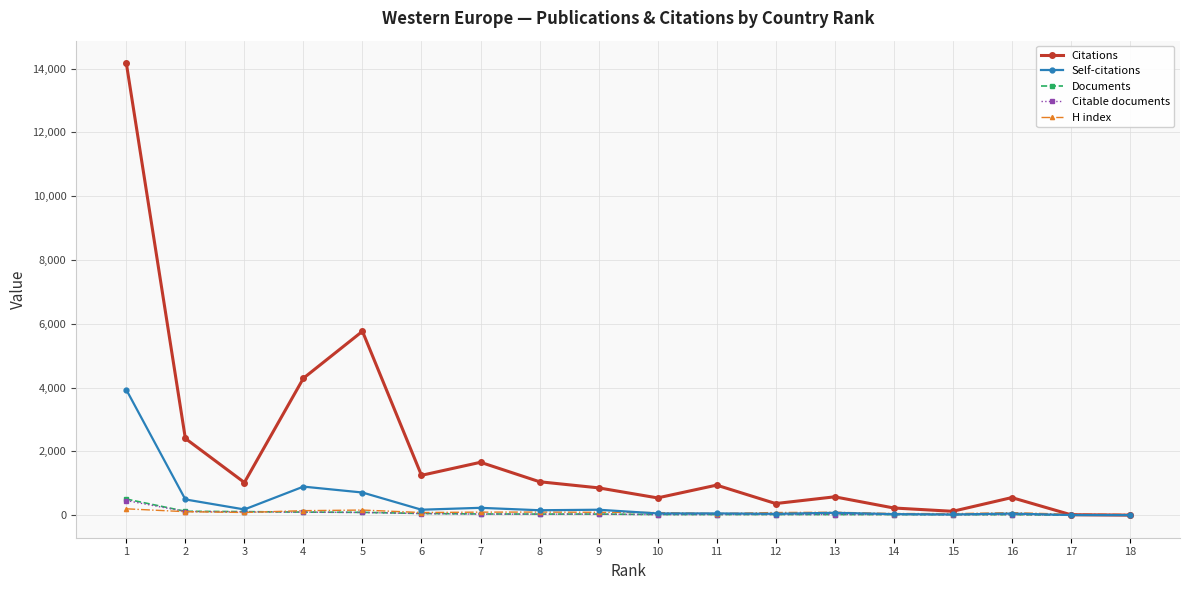

What is the sum of all Documents values?

1195